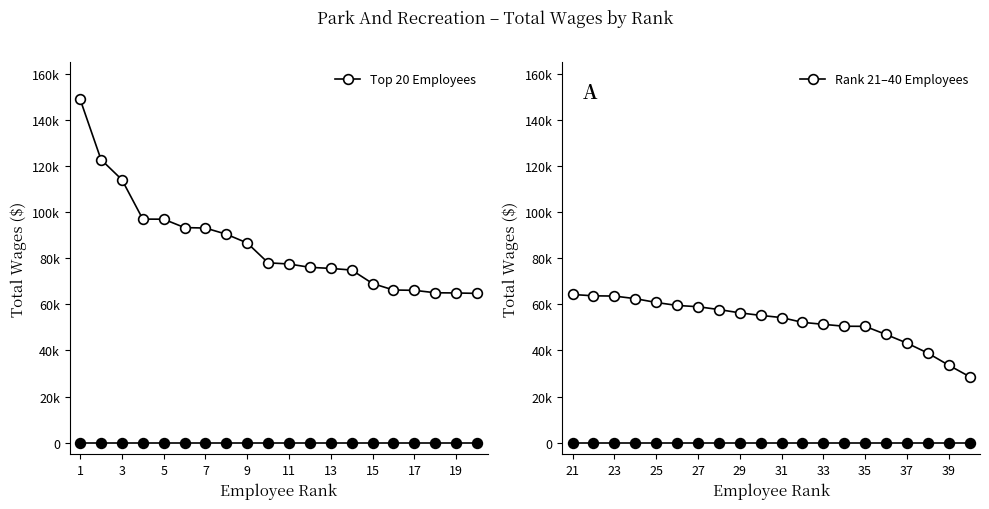

How many distinct data groups are displayed?

2